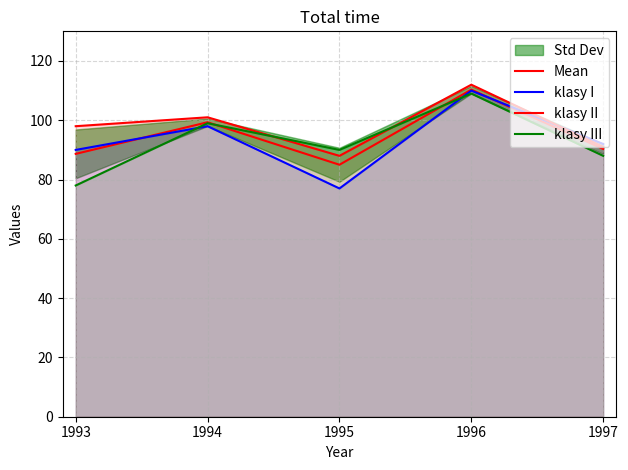

What is the value of the klasy II point at the 3rd from the left?

88.0